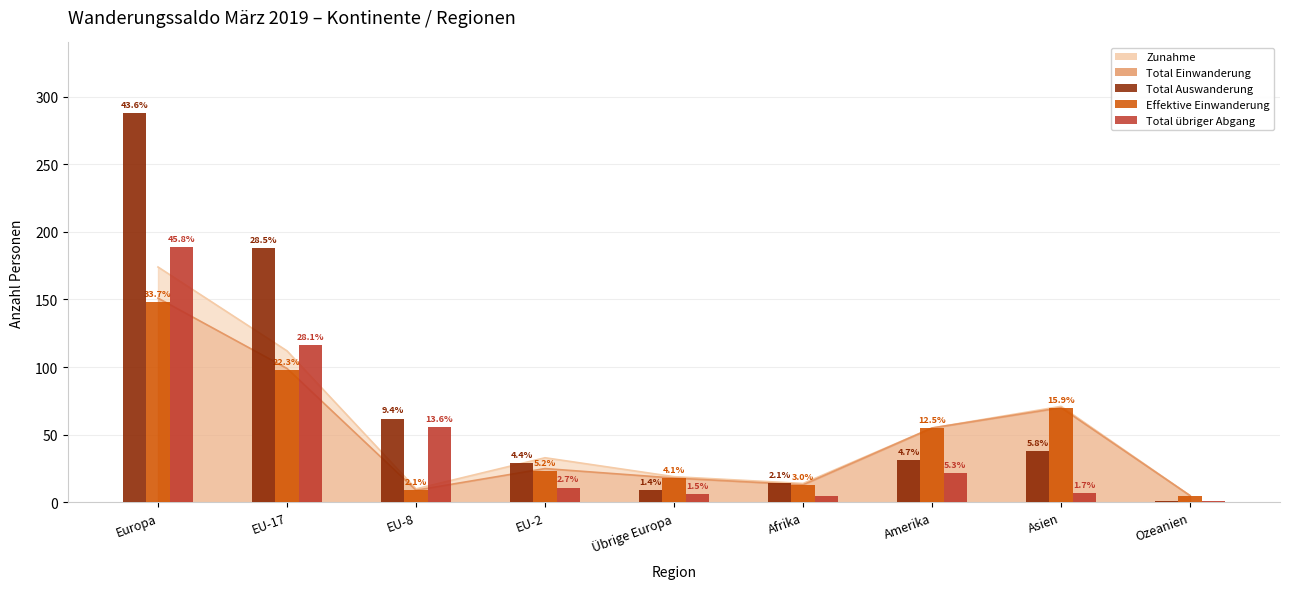

What is the total value across all series at EU-2?

63